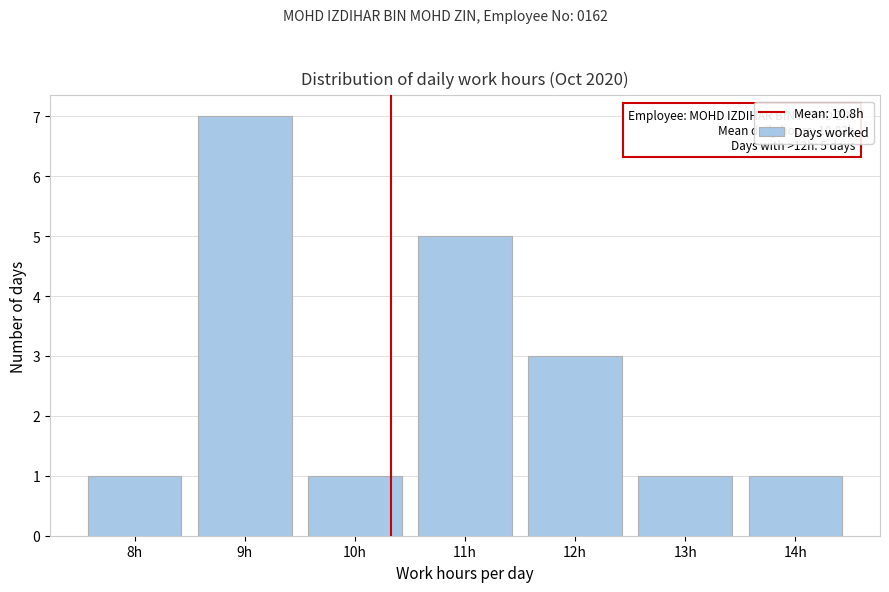

Reading left to right, transcribe all the data shown in this chart.

1	7	1	5	3	1	1